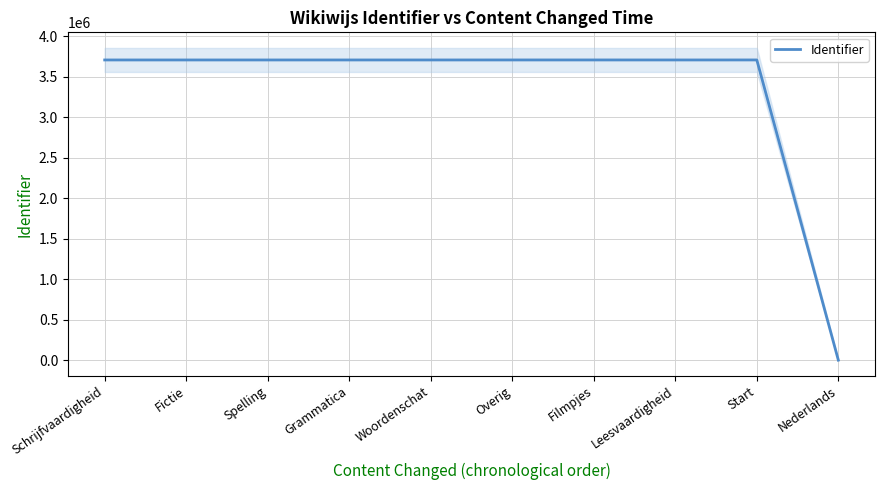

Approximately how many times larger is the value at Spelling compared to Start?

1.0